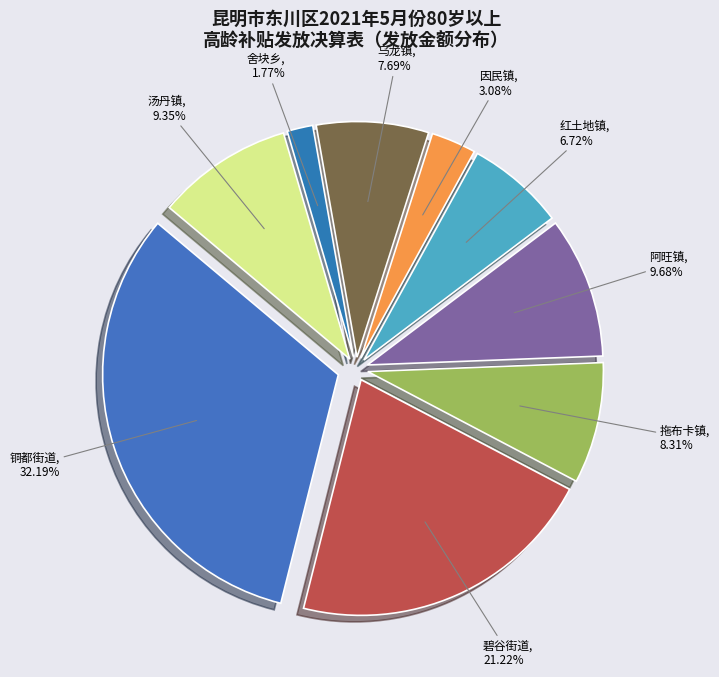

Do 红土地镇 and 铜都街道 together represent more than half of the pie?

No